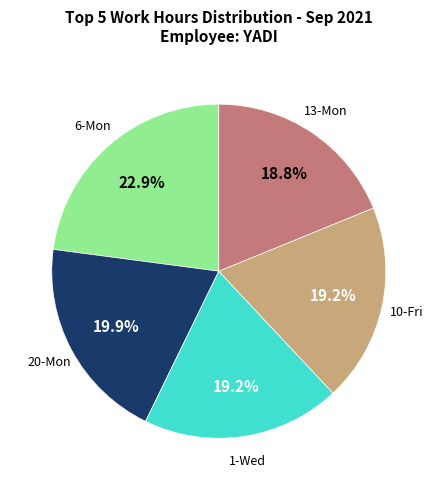

How many slices are in this pie chart?

5